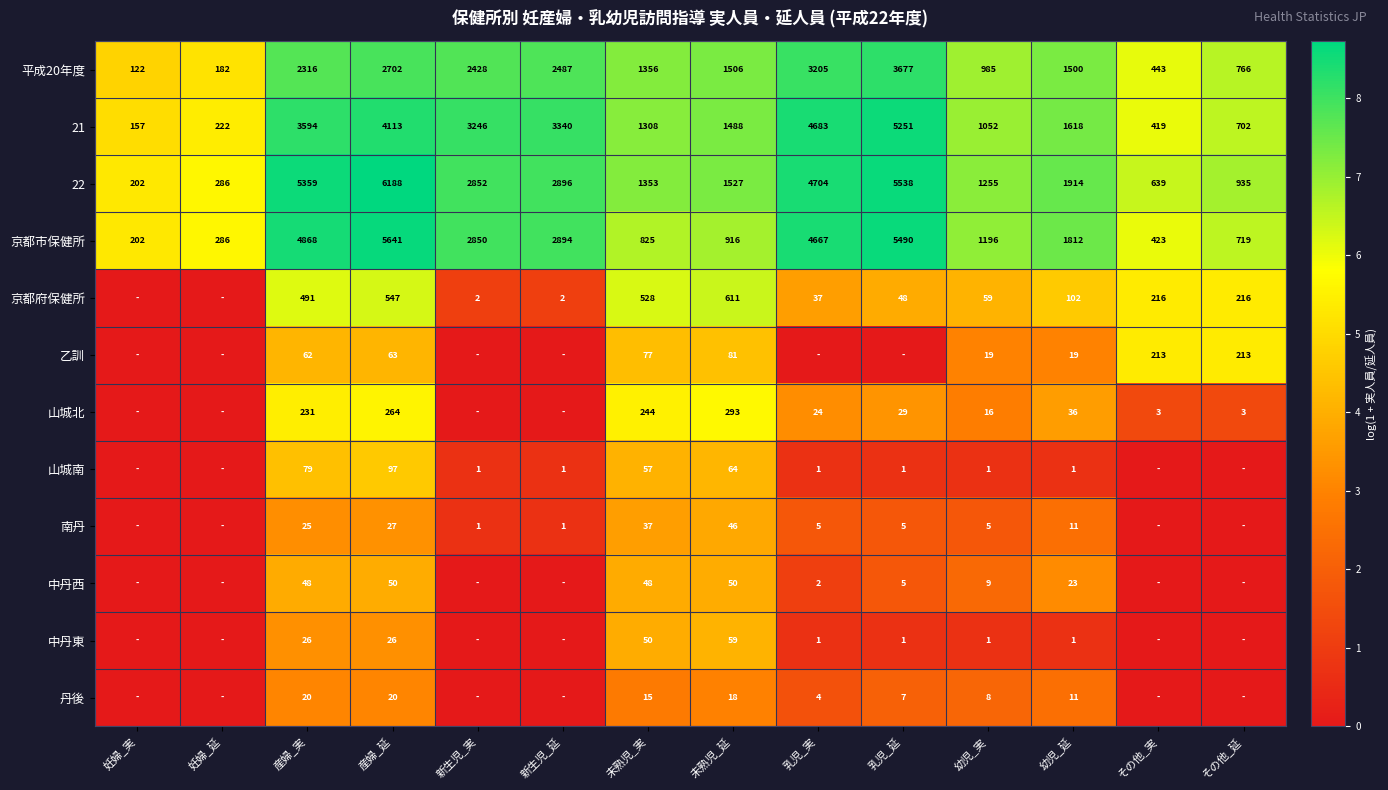

What is the approximate value of 21 at 未熟児_実, to the nearest 10?

1310